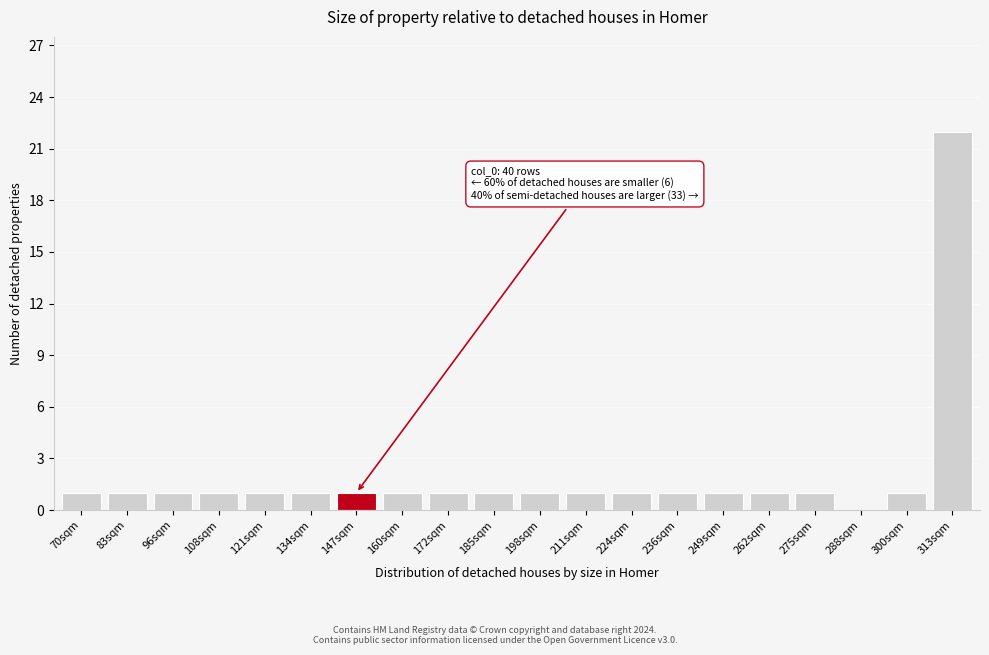

Reading left to right, transcribe all the data shown in this chart.

70sqm=1	83sqm=1	96sqm=1	108sqm=1	121sqm=1	134sqm=1	147sqm=1	160sqm=1	172sqm=1	185sqm=1	198sqm=1	211sqm=1	224sqm=1	236sqm=1	249sqm=1	262sqm=1	275sqm=1	288sqm=0	300sqm=1	313sqm=22